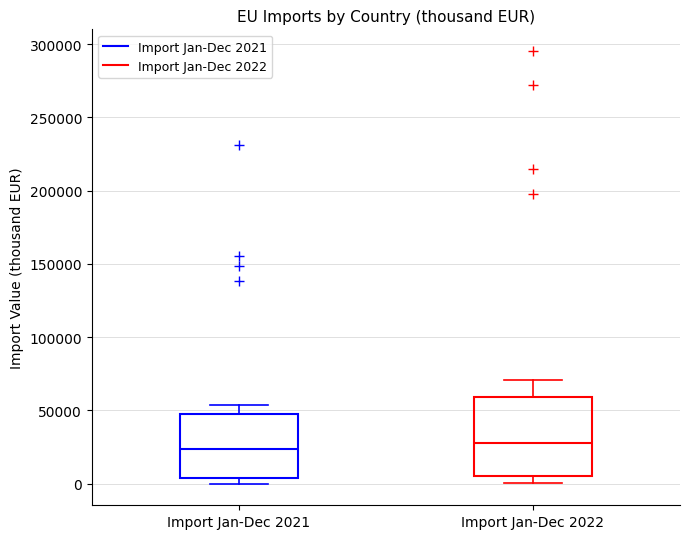

Reading left to right, transcribe this box plot: for each box, give where its median line is, the range the box spans, and where its two whiskers end, as read against the y-axis. The values are not printed on the chart, so give them approximately, as read against the axis.

Import Jan-Dec 2021: median 25000, box 5000 to 45000, whiskers 0 to 55000
Import Jan-Dec 2022: median 30000, box 5000 to 60000, whiskers 0 to 70000